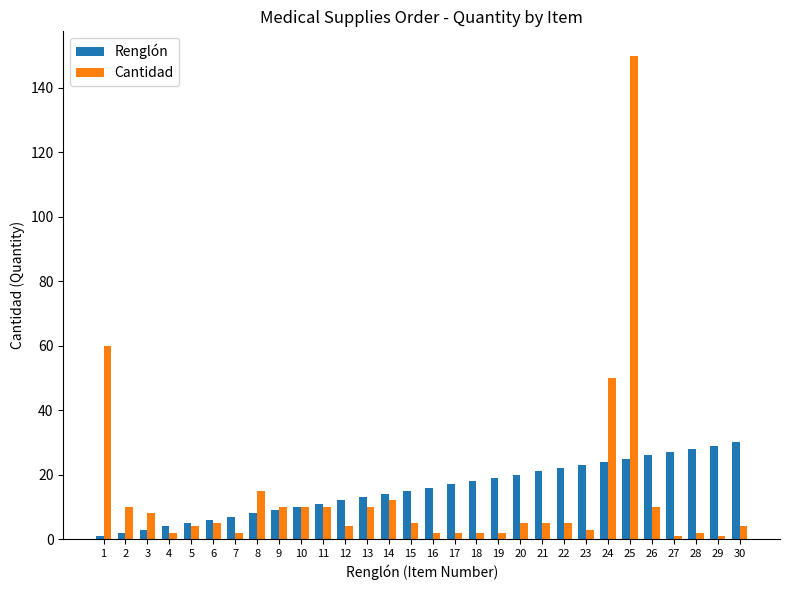

How many categories are shown in the chart?

30